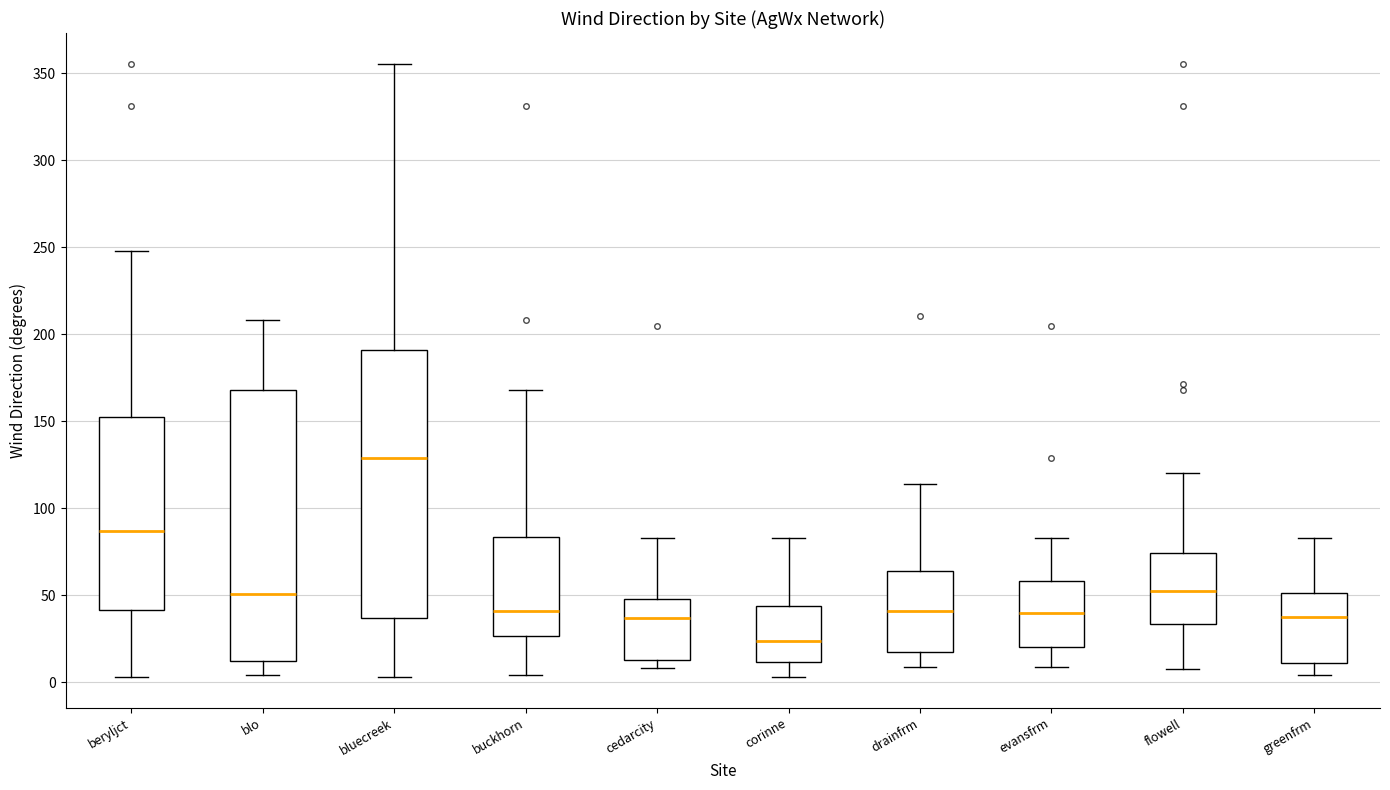

Reading left to right, transcribe this box plot: for each box, give where its median line is, the range the box spans, and where its two whiskers end, as read against the y-axis. The values are not printed on the chart, so give them approximately, as read against the axis.

beryljct: median 85, box 40 to 155, whiskers 5 to 250
blo: median 50, box 10 to 170, whiskers 5 to 210
bluecreek: median 130, box 35 to 190, whiskers 5 to 355
buckhorn: median 40, box 25 to 85, whiskers 5 to 170
cedarcity: median 35, box 10 to 50, whiskers 10 (just below the box's lower edge) to 85
corinne: median 25, box 10 to 45, whiskers 5 to 85
drainfrm: median 40, box 15 to 65, whiskers 10 to 115
evansfrm: median 40, box 20 to 60, whiskers 10 to 85
flowell: median 50, box 35 to 75, whiskers 10 to 120
greenfrm: median 40, box 10 to 50, whiskers 5 to 85